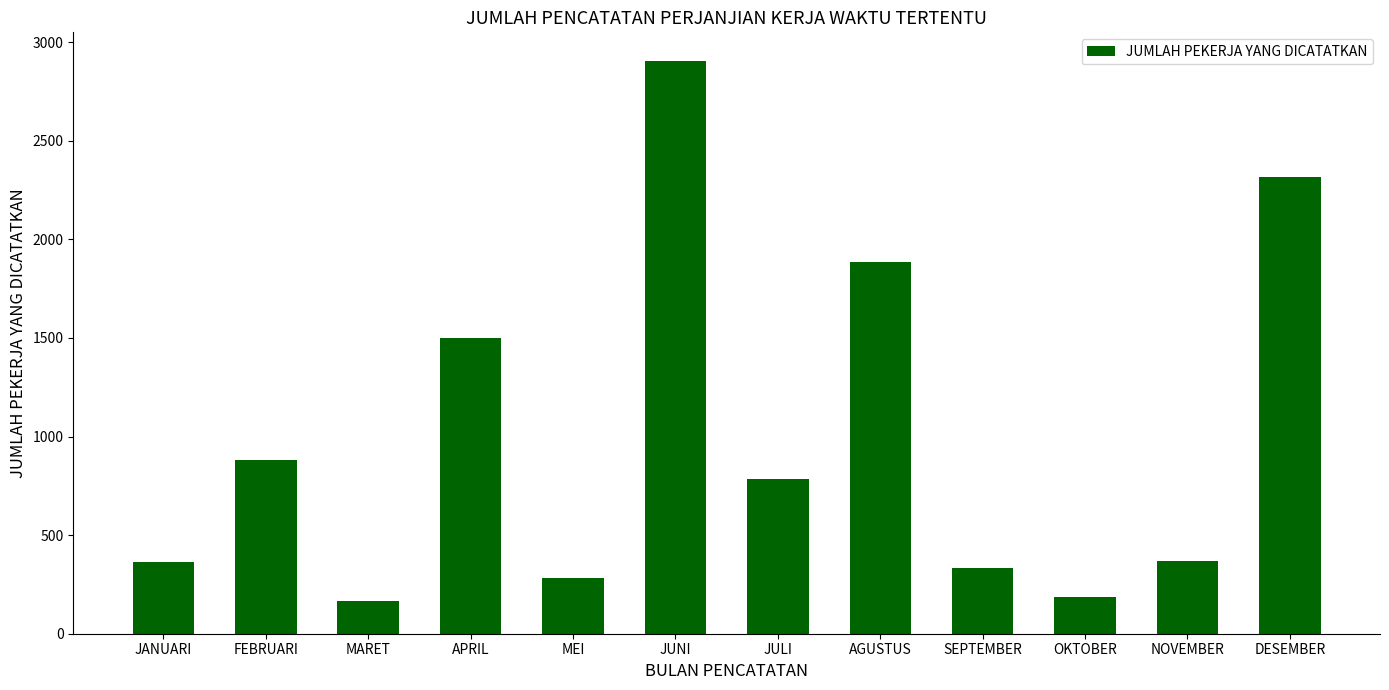

Count the number of categories in the chart.

12